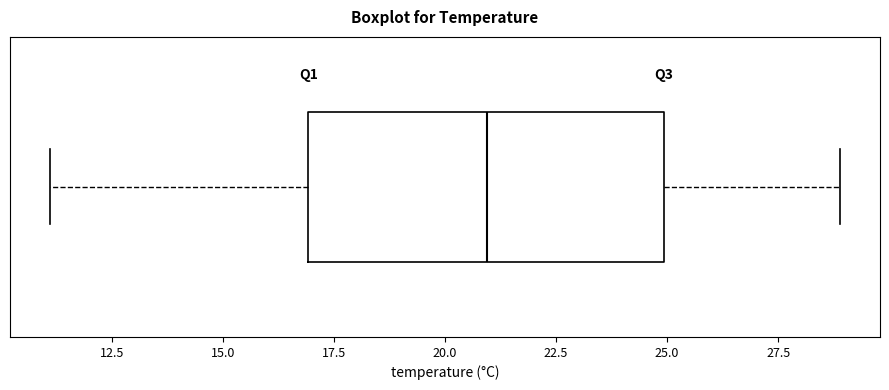

Where is the right edge of the box on the x-axis? The values are not printed on the chart, so give them approximately, as read against the axis.

25